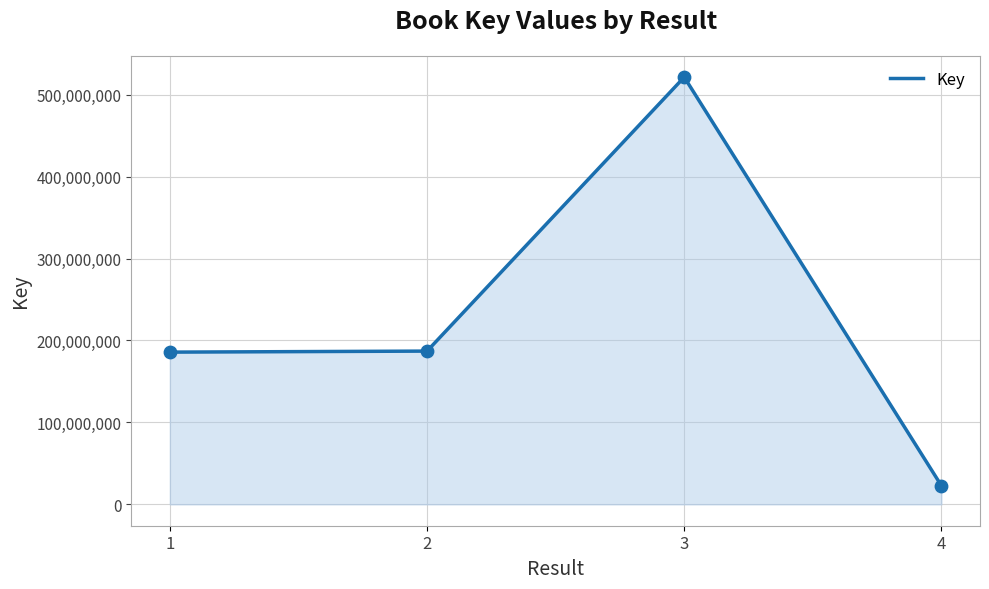

What is the change in value from 2 to 3?

+334328593